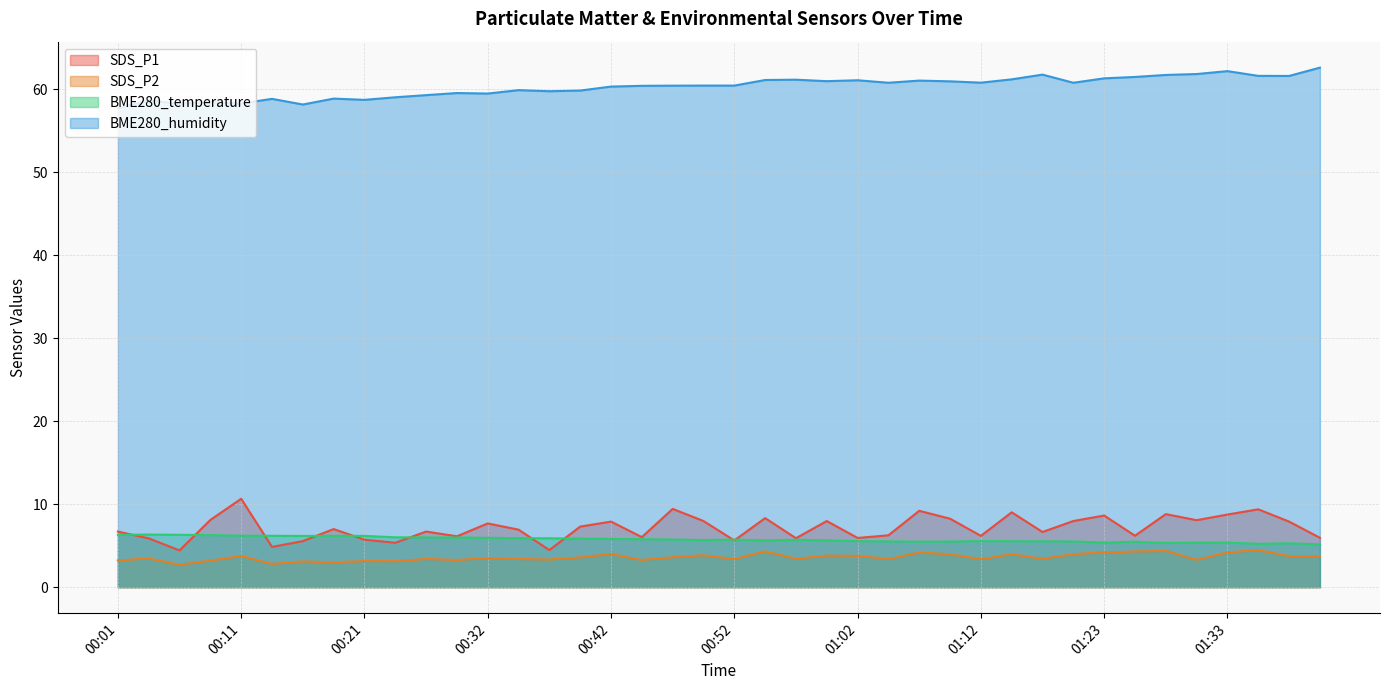

How many interior local peaks does the BME280_temperature series have?

8